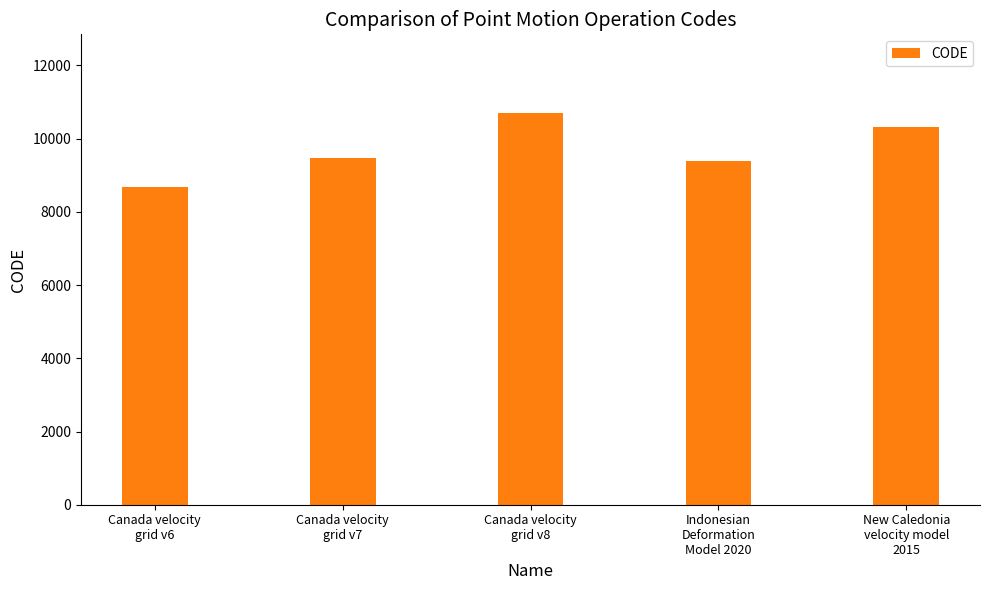

Reading right to left, list all the values displayed in this chart.

New Caledonia
velocity model
2015=10323	Indonesian
Deformation
Model 2020=9375	Canada velocity
grid v8=10707	Canada velocity
grid v7=9483	Canada velocity
grid v6=8676